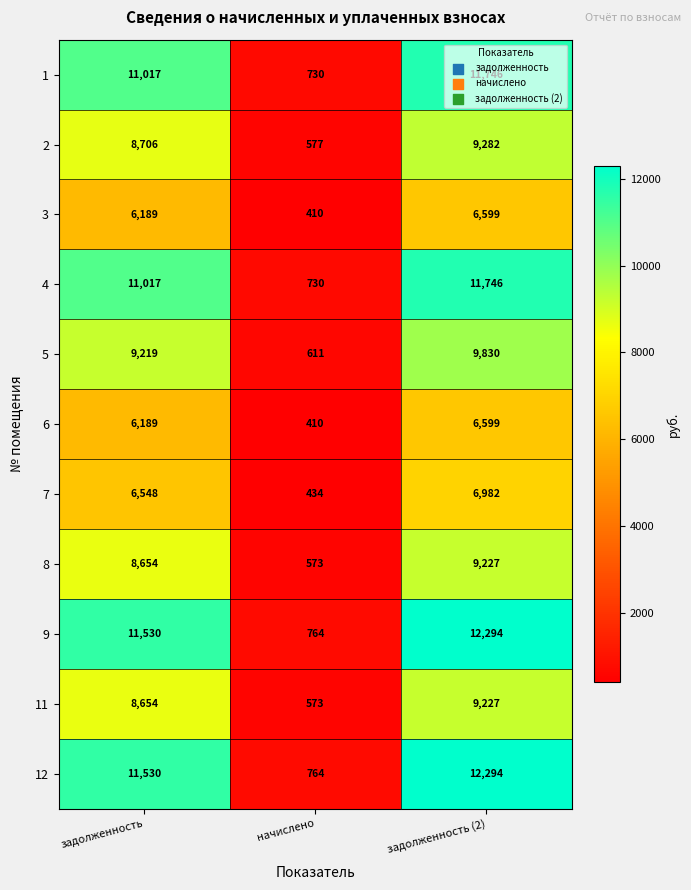

True or false: 9 has a value of 11530 at задолженность.

True